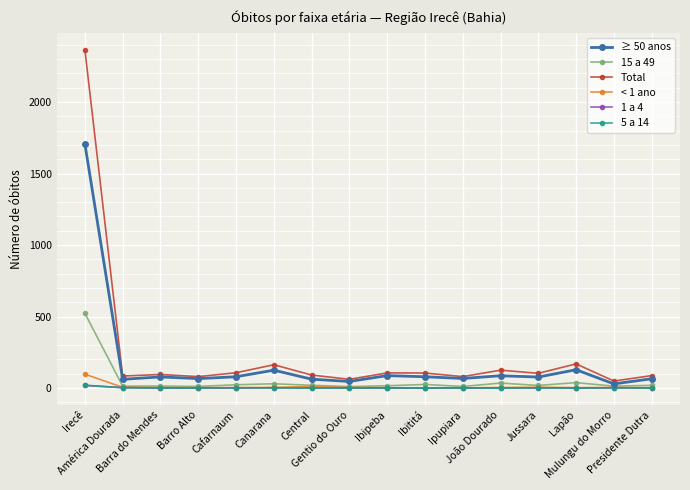

Which series has the widest spread of values?

Total